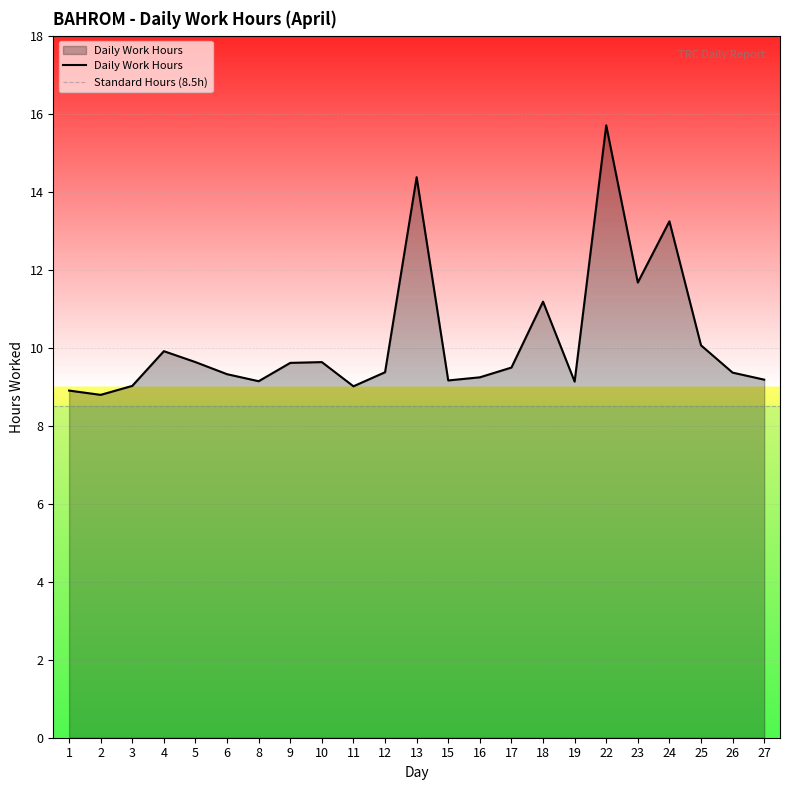

How many interior local peaks (higher than both neighbors) does the data have?

6